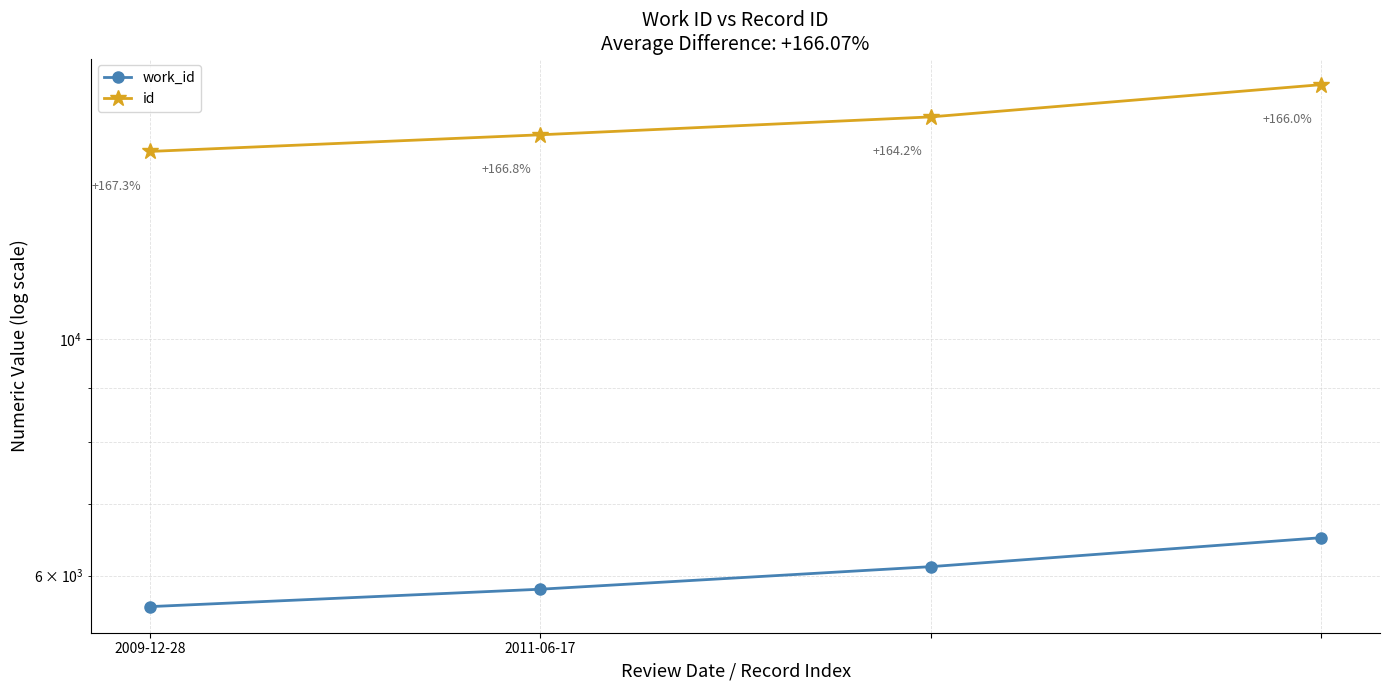

How many lines are shown in the chart?

2